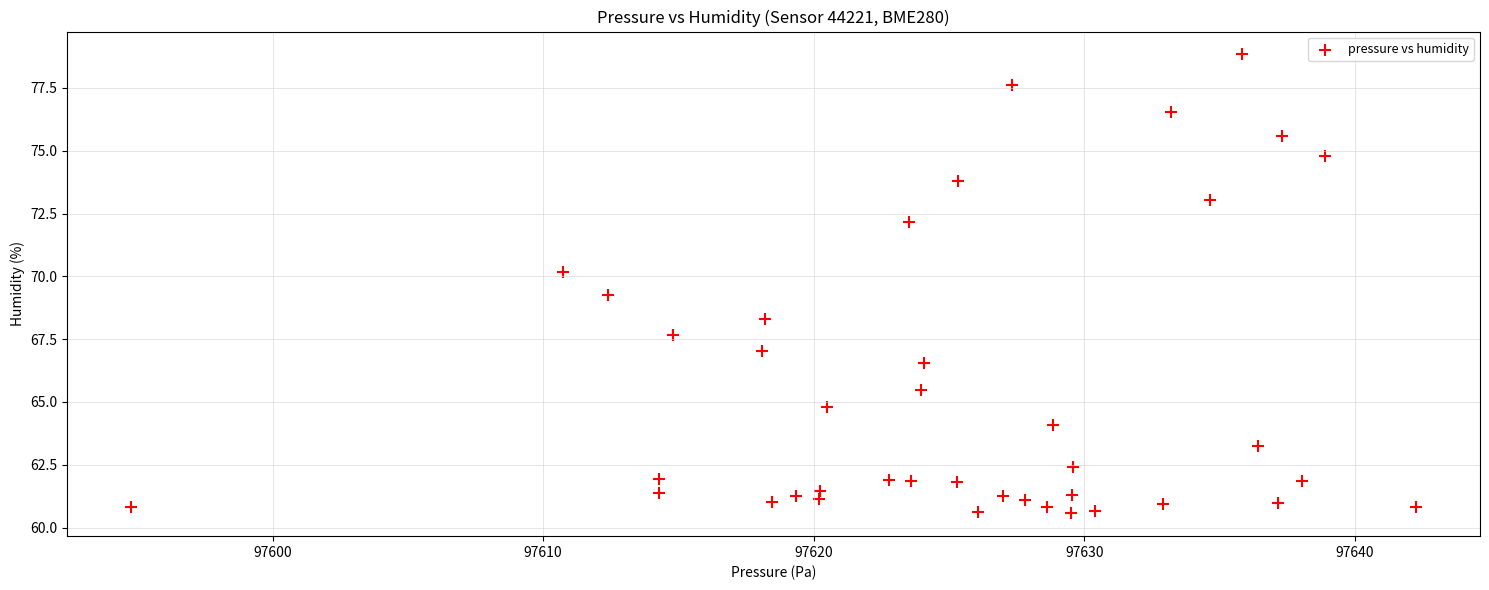

What Y value in the scatter plot is closest to 69?

69.3